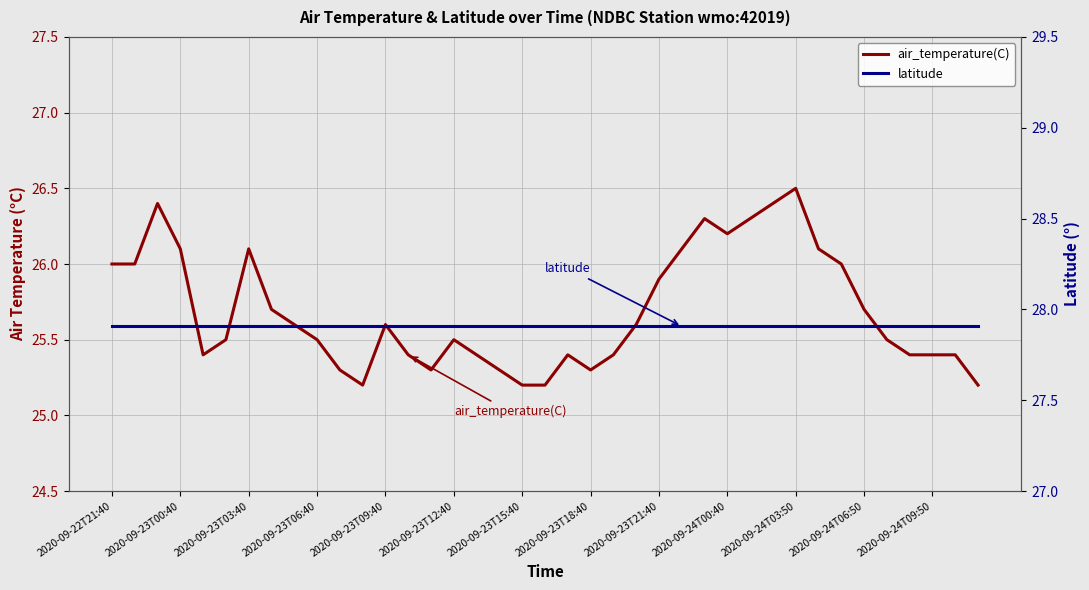

At how many categories does at least one series exceed 27?

39